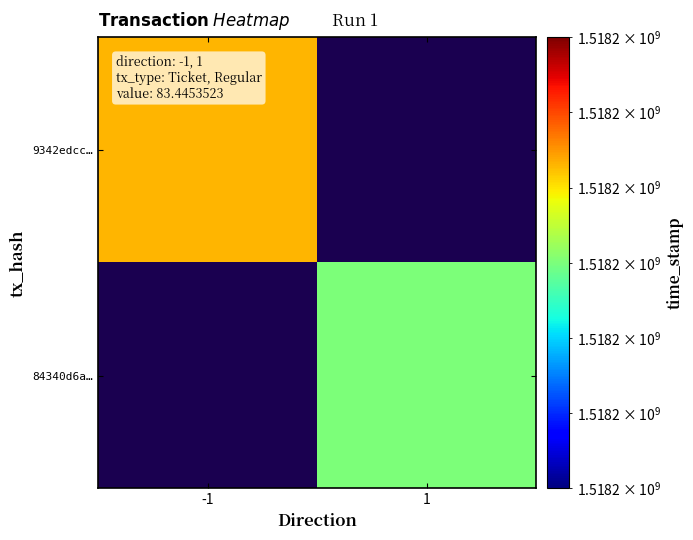

Reading right to left, transcribe all the data shown in this chart.

9342edcc2cb3c7b9505802c77573456e73ef5c9: 1518202943	-1
84340d6a468e59059c7eaae268b6595ec3b29e0: 1518202930	1